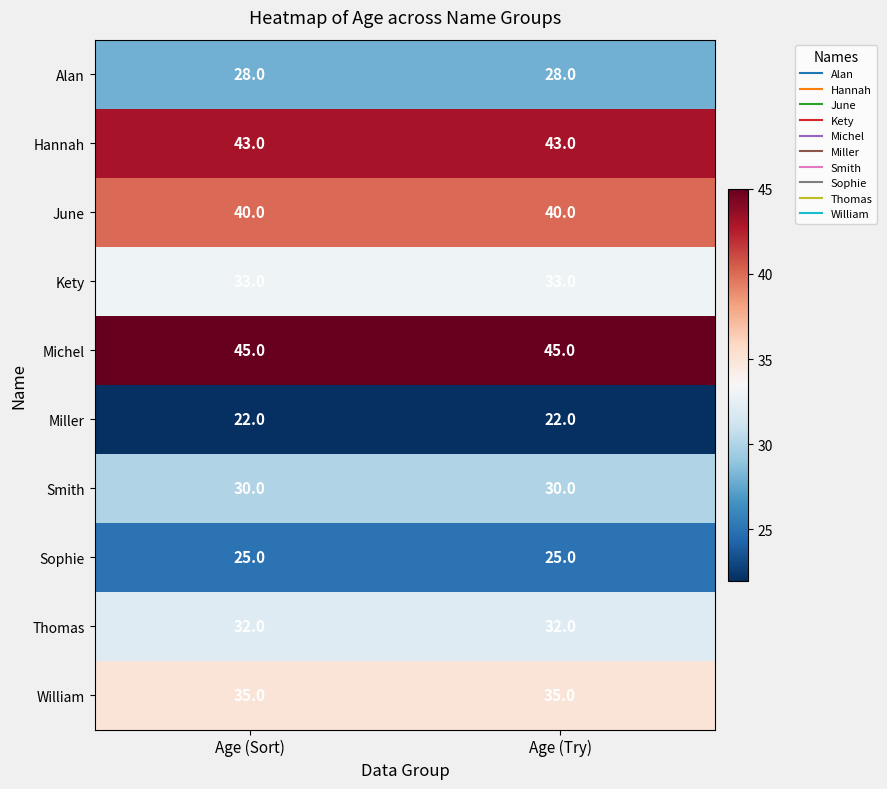

Reading right to left, what are all the values shown in this chart?

Alan: 28	28
Hannah: 43	43
June: 40	40
Kety: 33	33
Michel: 45	45
Miller: 22	22
Smith: 30	30
Sophie: 25	25
Thomas: 32	32
William: 35	35